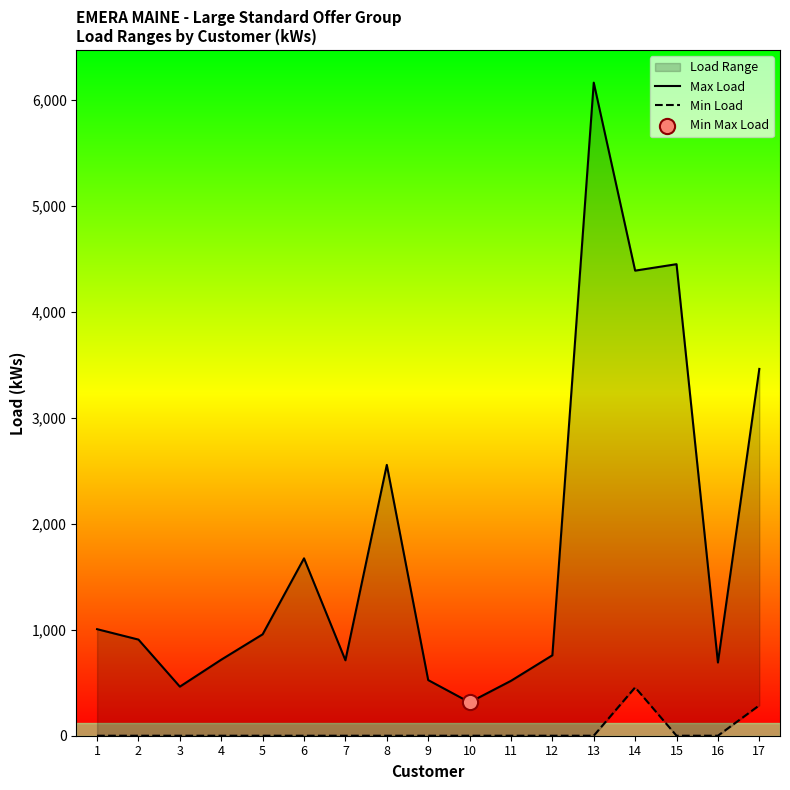

Which series reaches the minimum Y coordinate?

Min Load